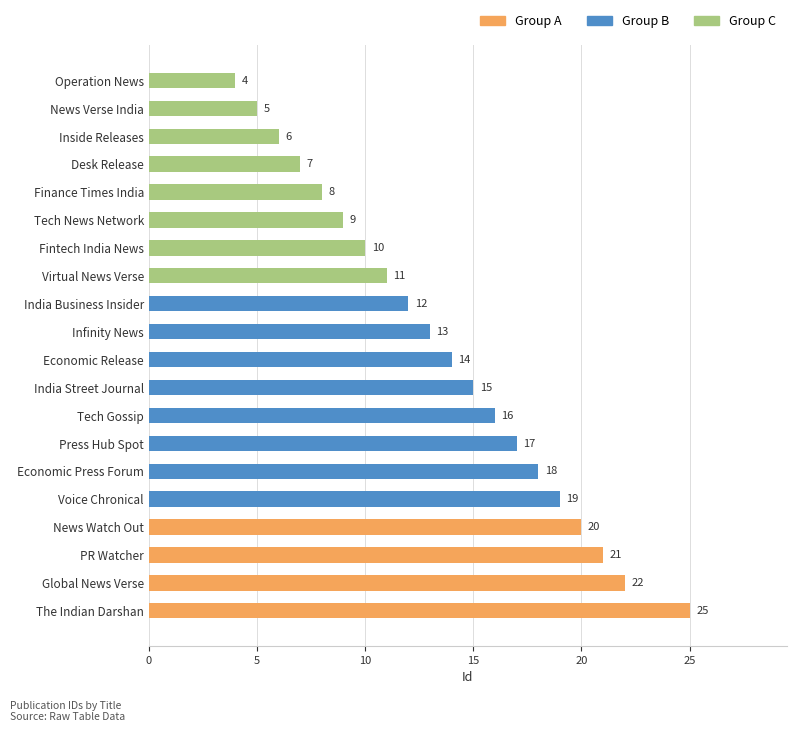

What is the difference between the maximum and second lowest values?

20